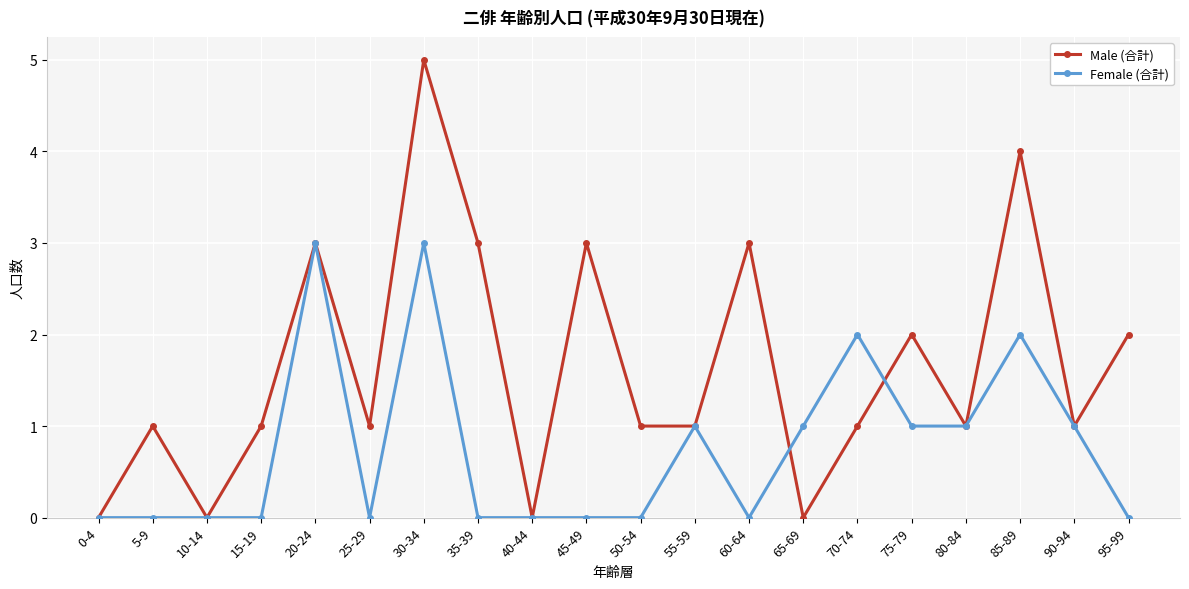

How many categories are shown in the chart?

20